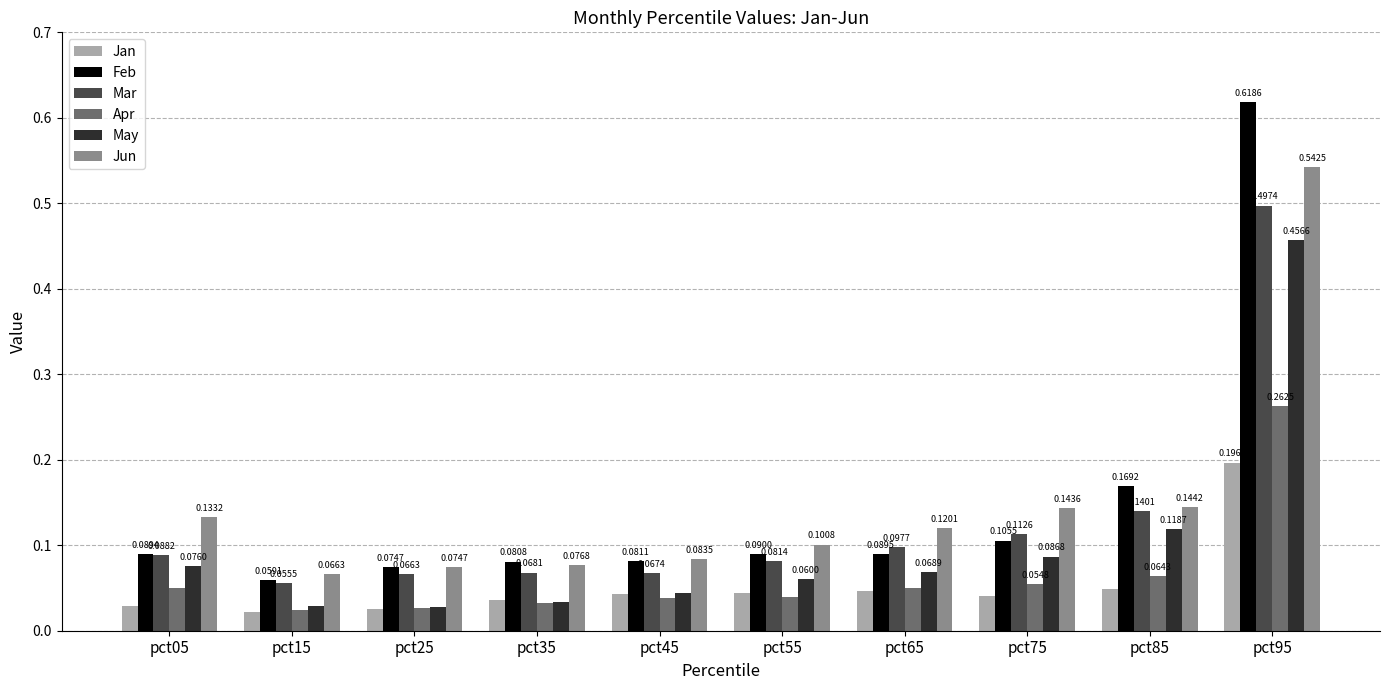

Where is Jan nearest to the value 0?

pct15